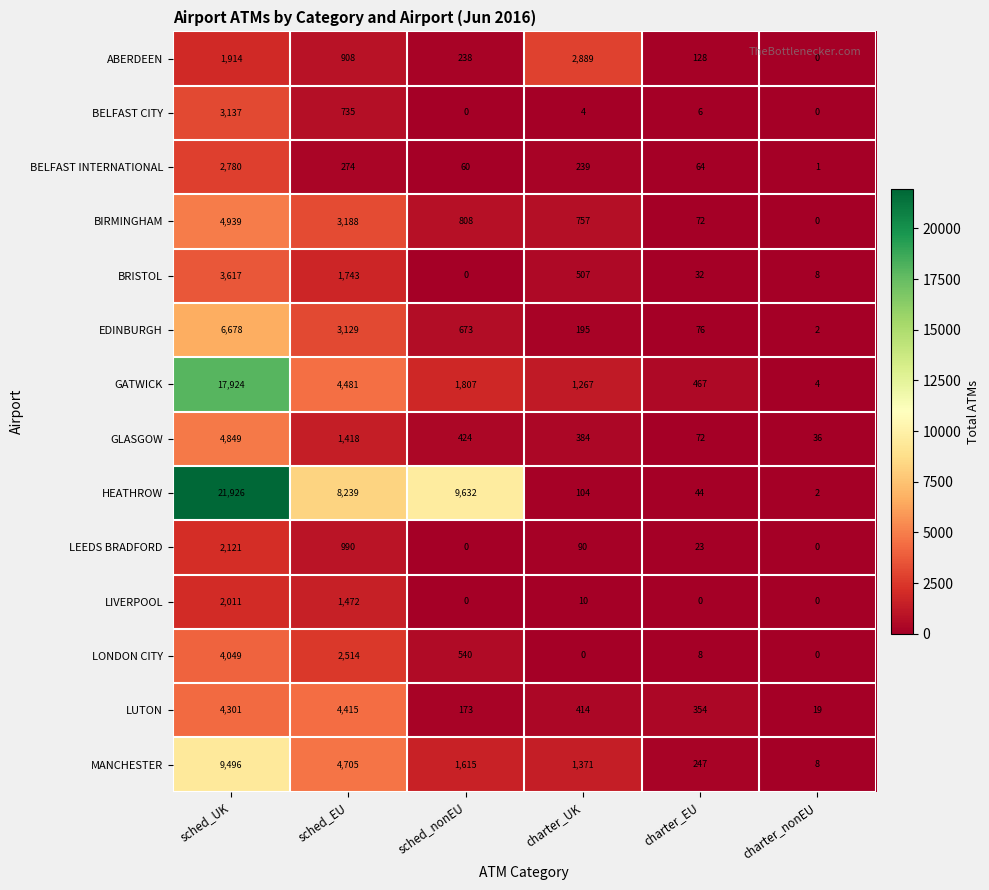

How many distinct data groups are displayed?

14